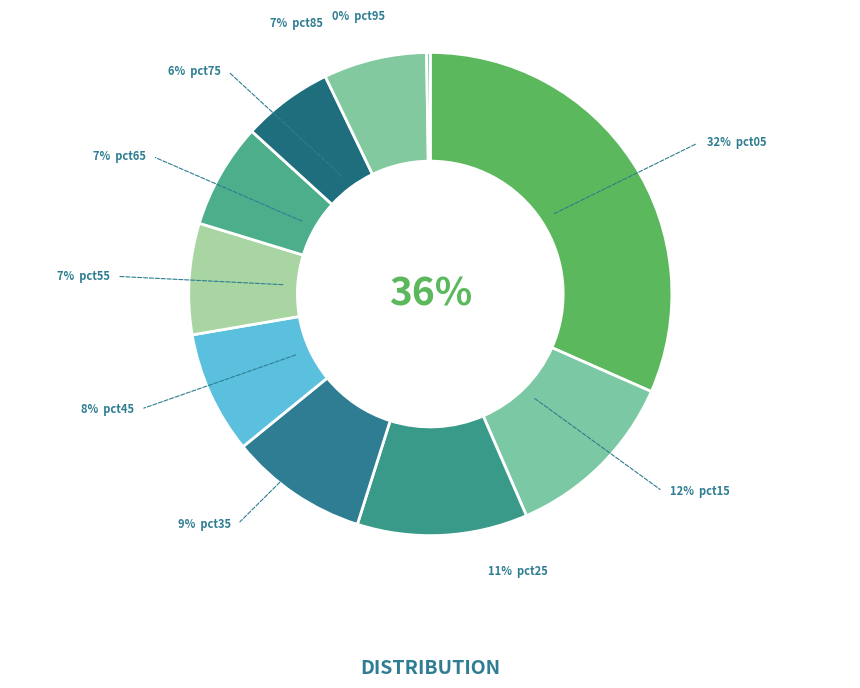

What percentage do pct25 and pct75 together represent?

17.5%